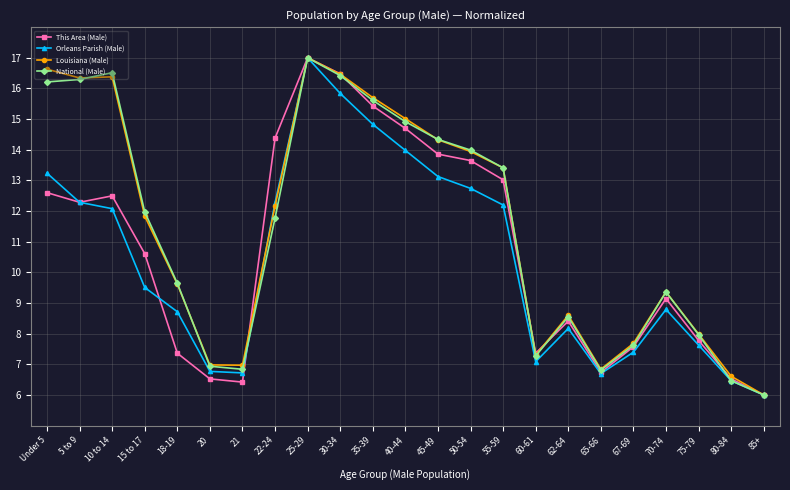

What is the difference between the maximum and second lowest values in the This Area (Male) series?

10.6